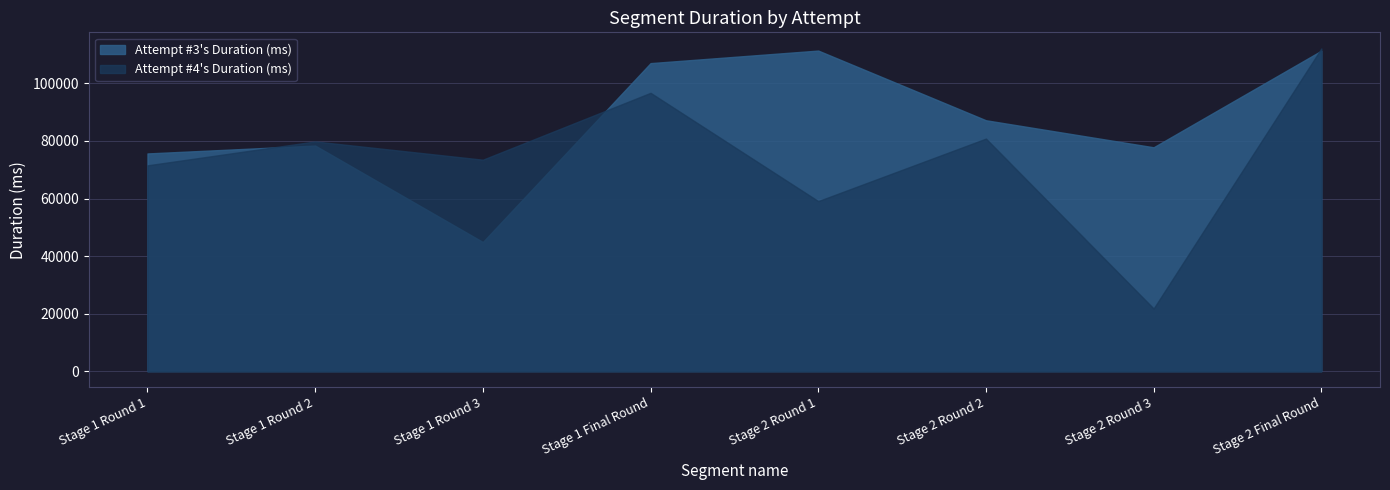

Between Stage 1 Round 2 and Stage 2 Final Round, which is larger?

Stage 2 Final Round